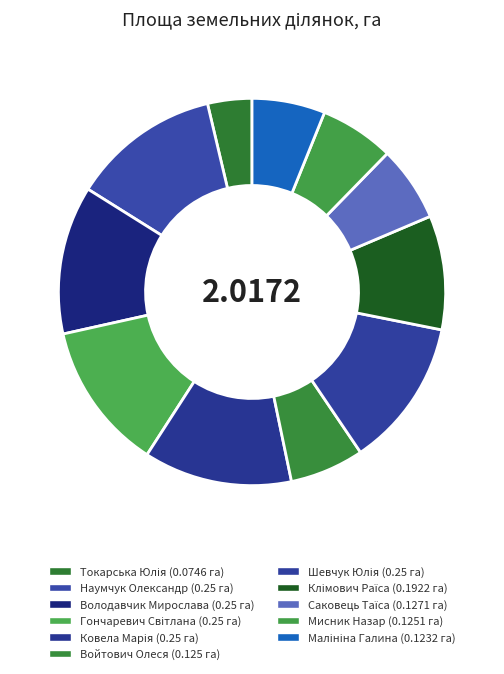

Which has a higher value, Малініна Галина or Ковела Марія?

Ковела Марія